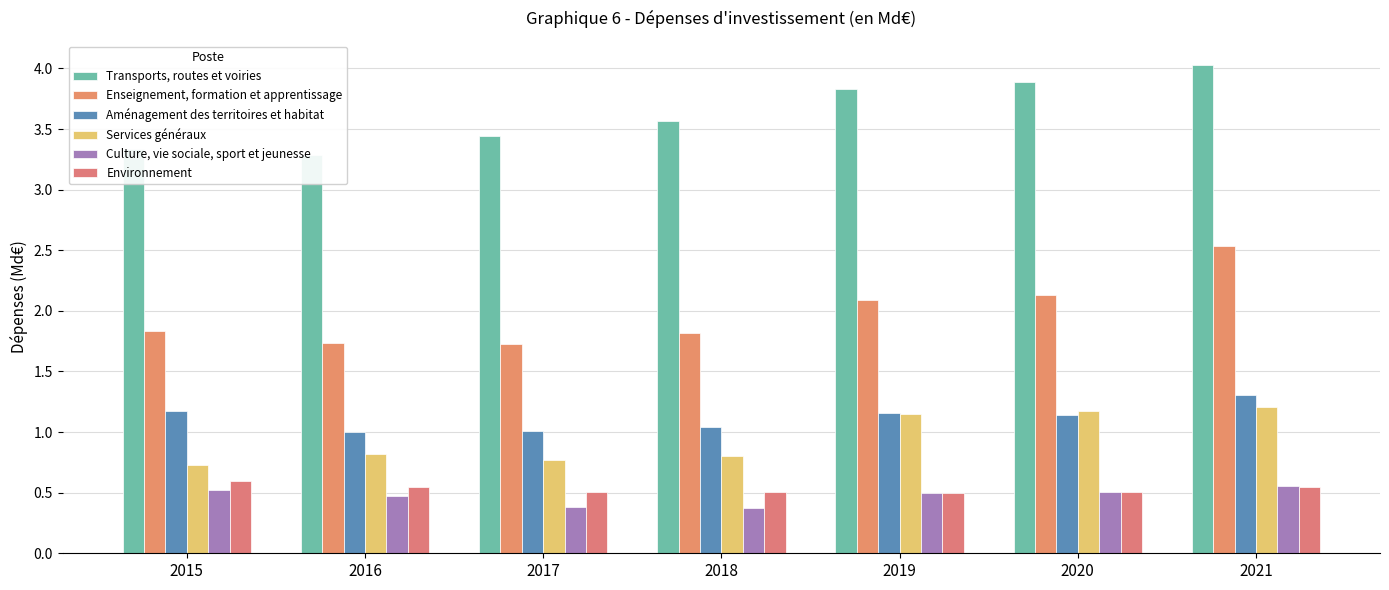

How many bars are there in each group?

6